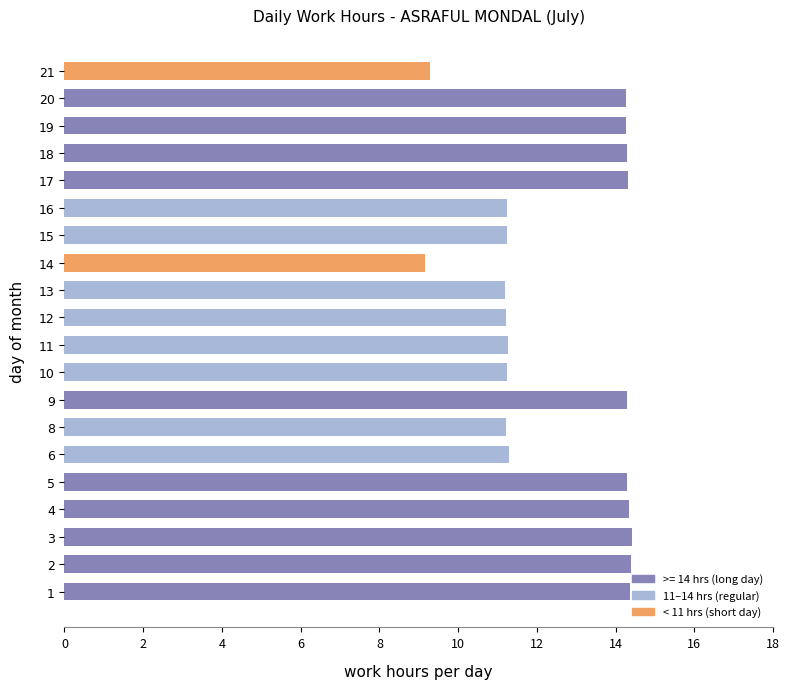

What is the change in value from 6 to 17?

+3.0